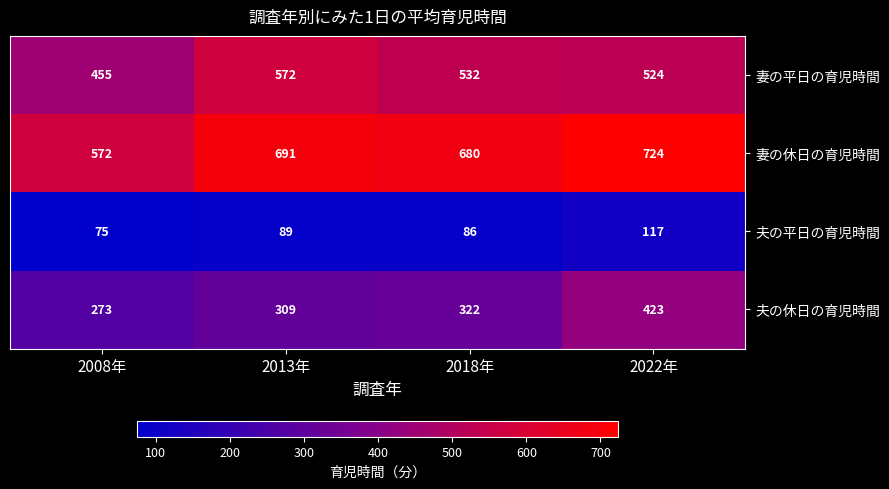

What is the minimum value shown in the chart?

75